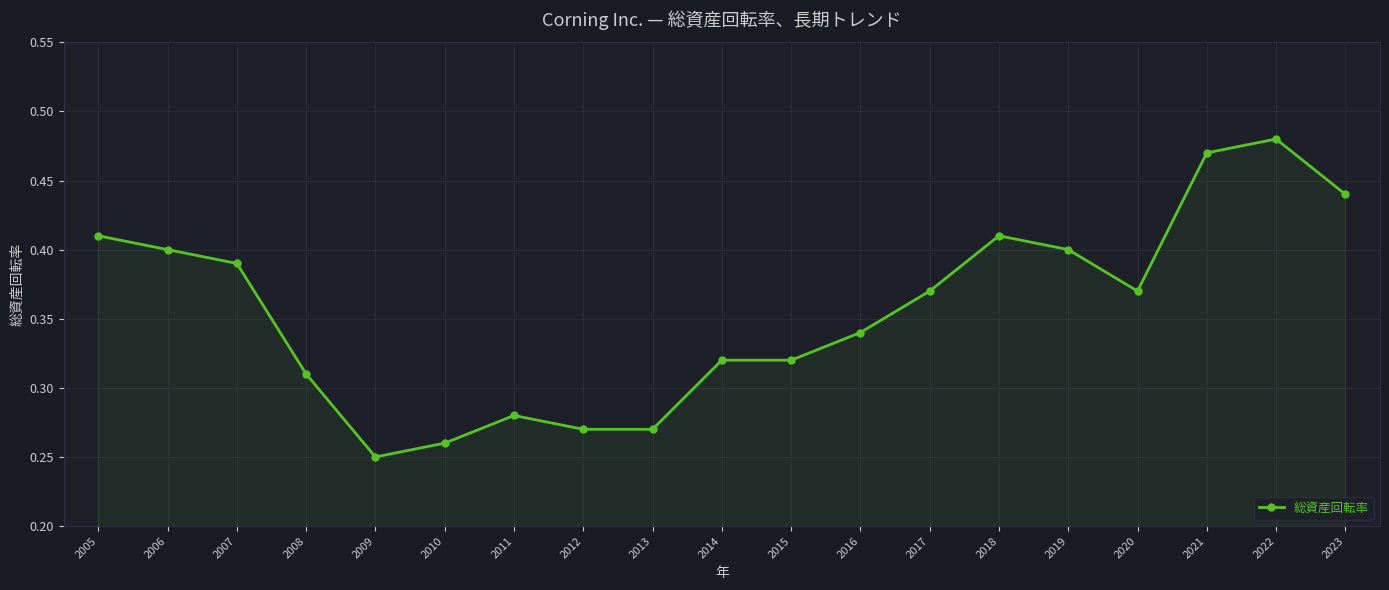

Which has a higher value, 2014 or 2007?

2007